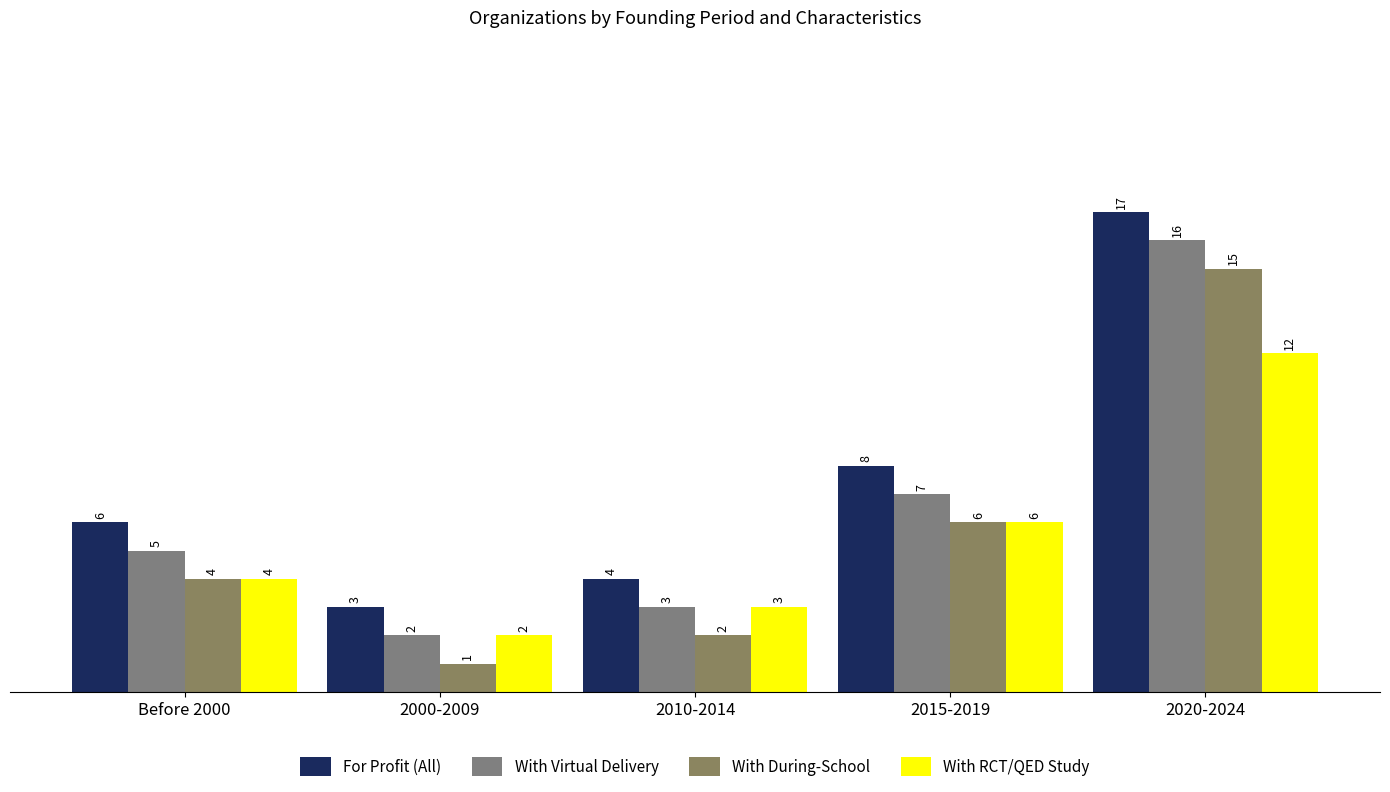

At 2020-2024, list the series in order from largest to smallest.

For Profit (All), With Virtual Delivery, With During-School, With RCT/QED Study